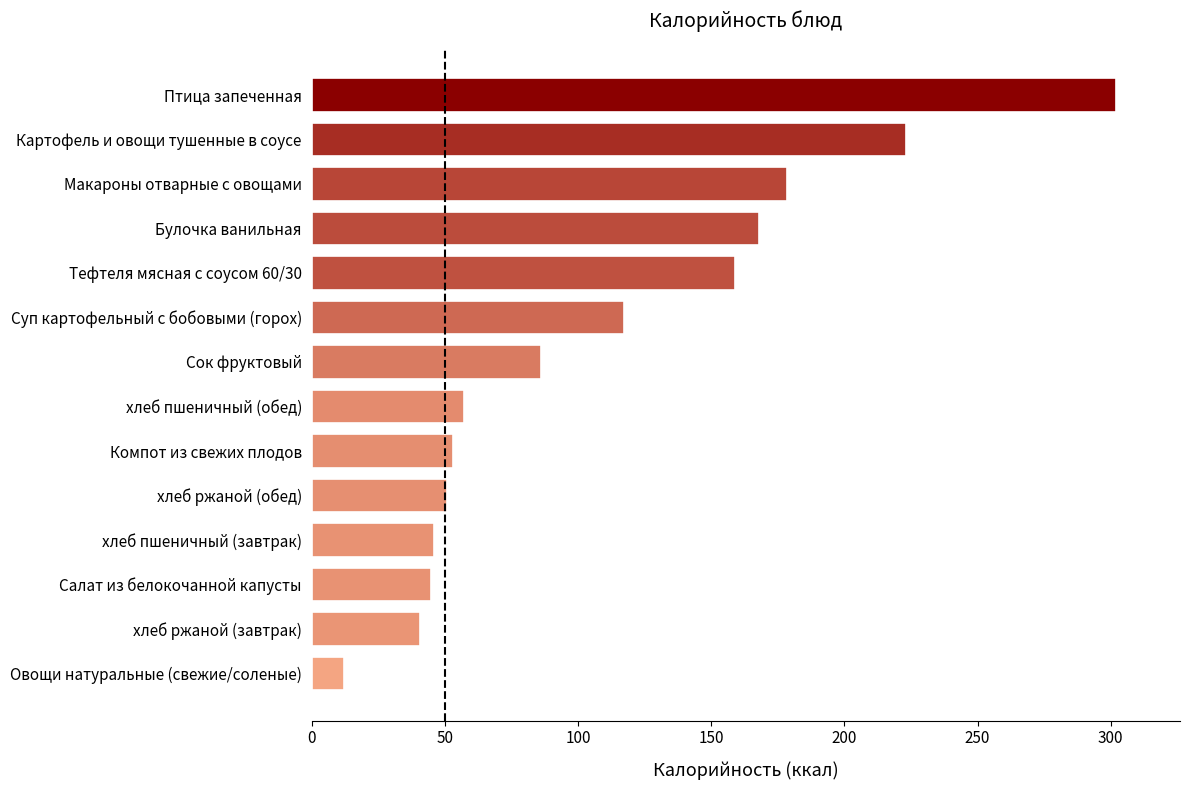

What is the difference between the second highest and minimum values?

211.3